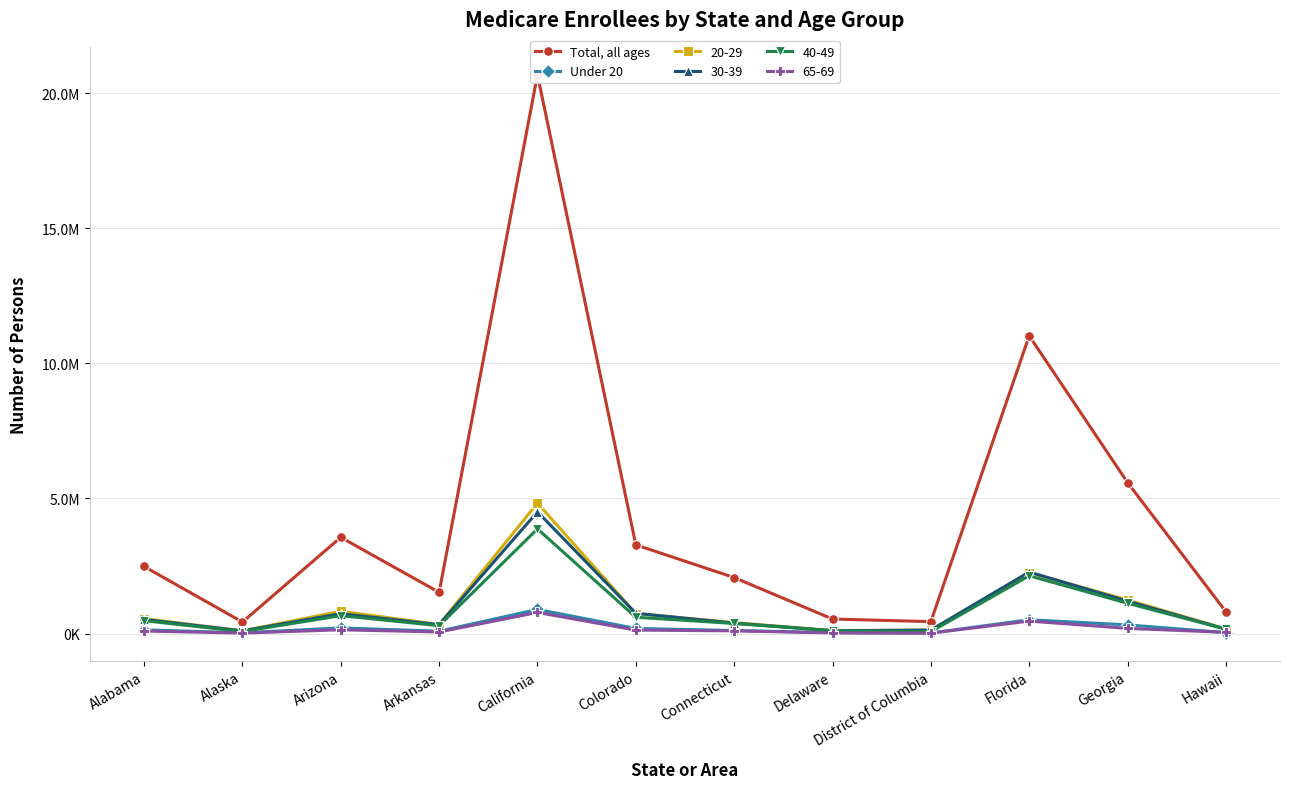

Which series changed the most between Colorado and District of Columbia?

Total, all ages